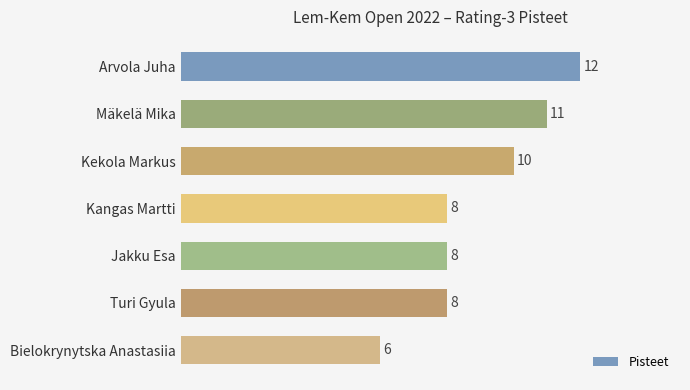

Read the value at Jakku Esa.

8